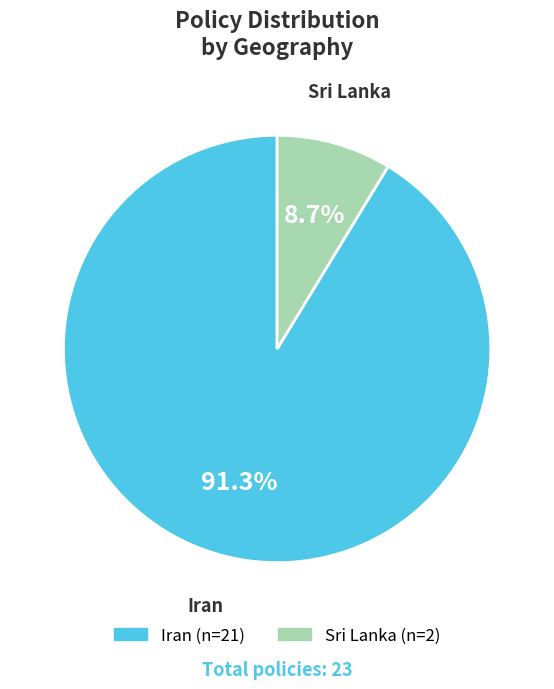

Is there any slice that represents more than half of the pie?

Yes